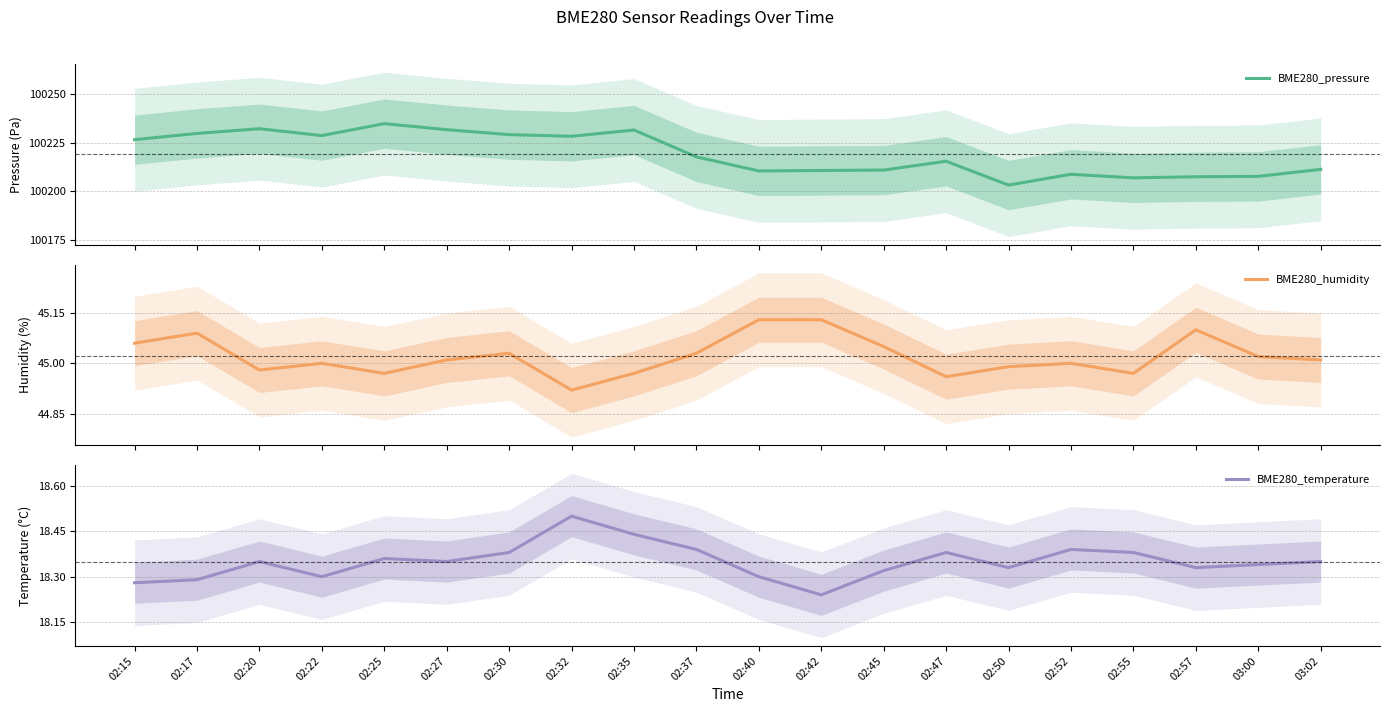

Reading right to left, list all the values displayed in this chart.

BME280_pressure: 100211.2	100207.6	100207.4	100206.8	100208.7	100203.1	100215.4	100210.8	100210.6	100210.4	100217.6	100231.4	100228.2	100229.1	100231.6	100234.7	100228.6	100232.1	100229.7	100226.4
BME280_humidity: 45.0	45.0	45.1	45.0	45.0	45.0	45.0	45.0	45.1	45.1	45.0	45.0	44.9	45.0	45.0	45.0	45.0	45.0	45.1	45.1
BME280_temperature: 18.4	18.3	18.3	18.4	18.4	18.3	18.4	18.3	18.2	18.3	18.4	18.4	18.5	18.4	18.4	18.4	18.3	18.4	18.3	18.3